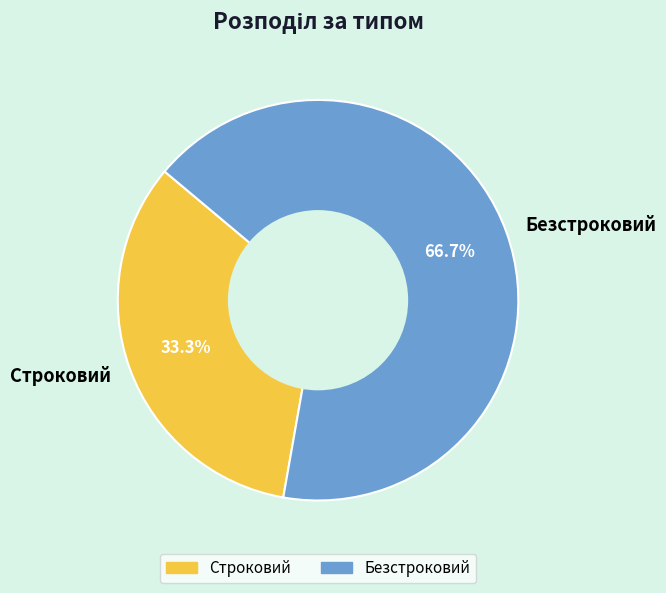

Is the sum of Безстроковий and Строковий greater than half?

Yes